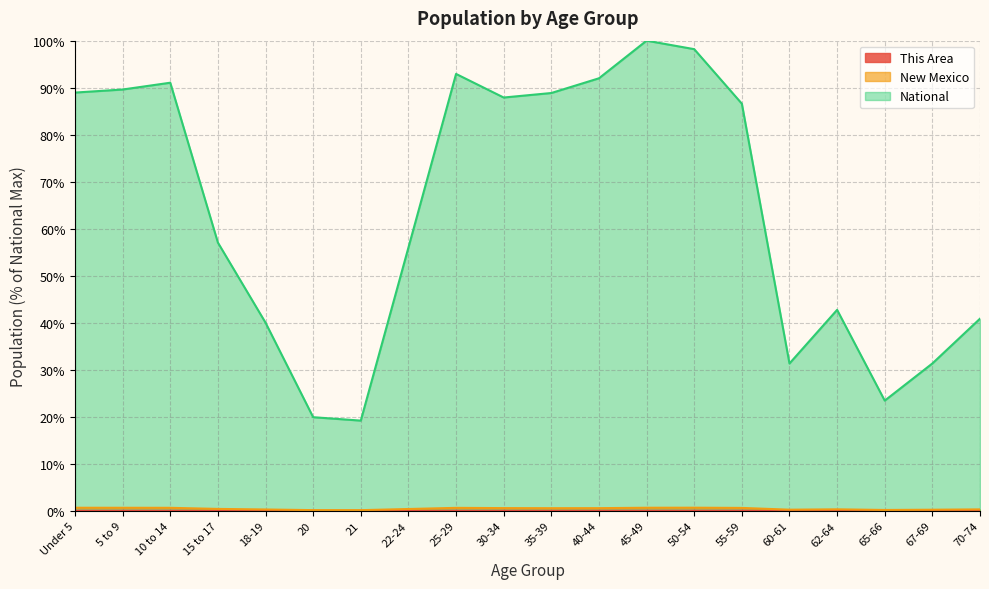

The value of This Area at 18-19 is 0.0. True or false?

False